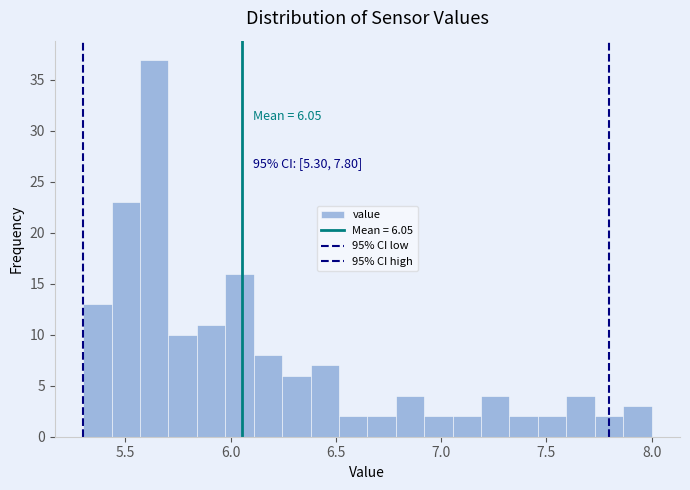

Read against the x-axis, roughly where is the centre of the tallest bar?

5.65